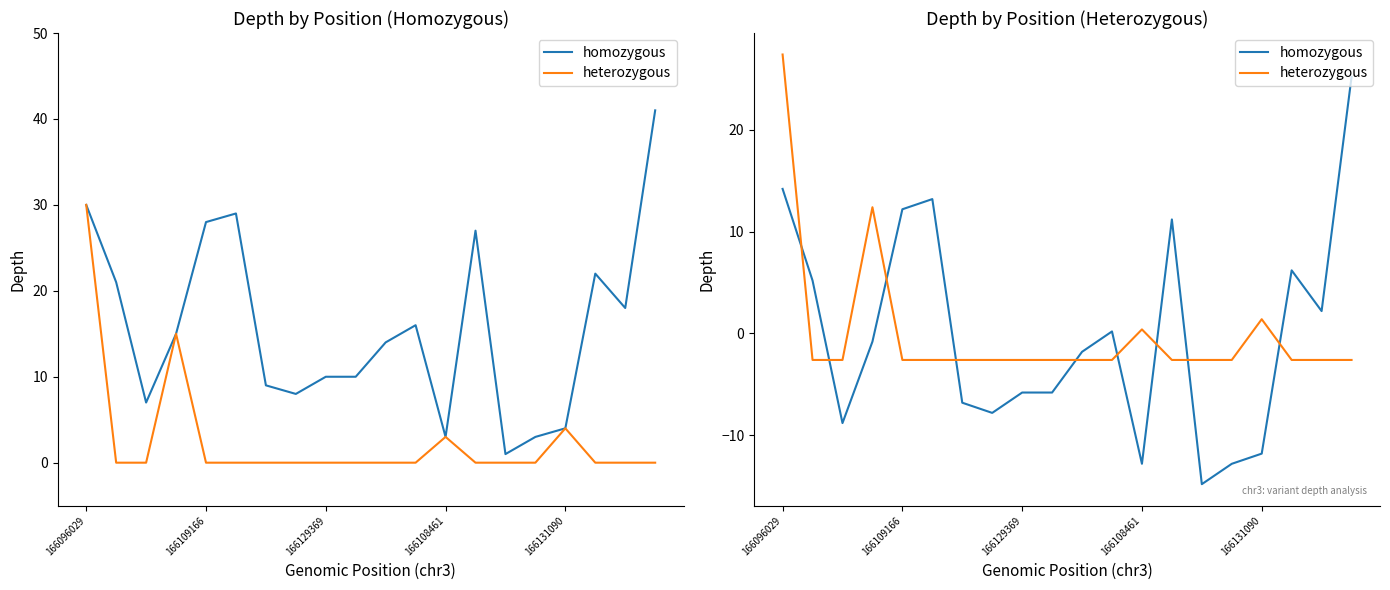

After their last crossing, which series has the higher values: heterozygous or homozygous?

homozygous